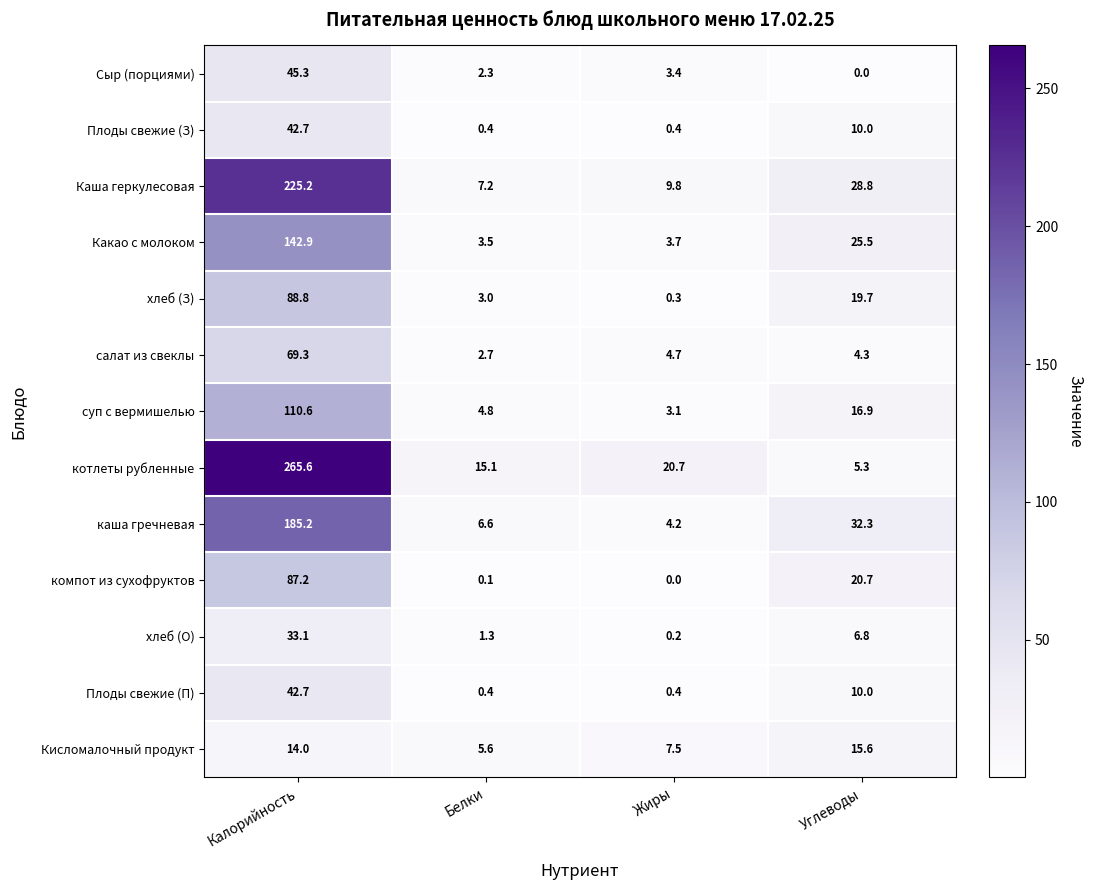

What is the sum of the Плоды свежие (З) values at Калорийность and Жиры?

43.1